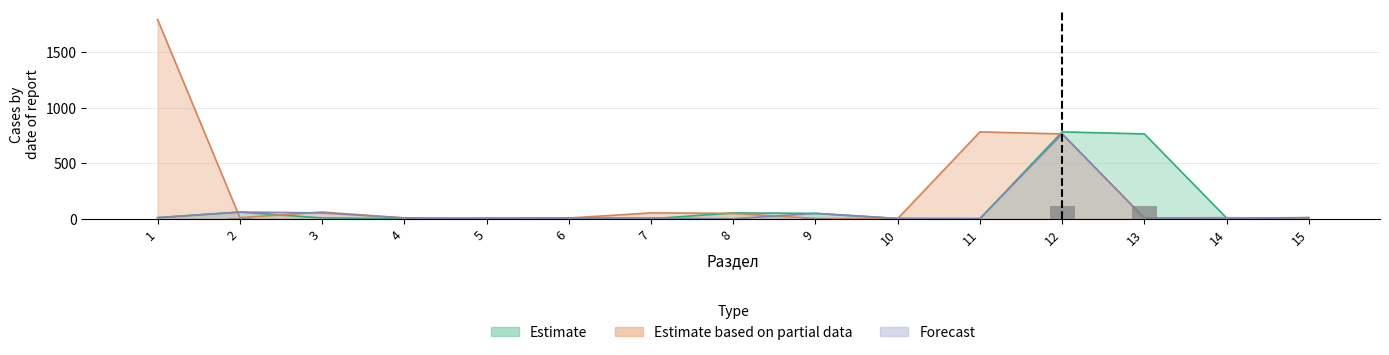

Rank the series at 14 from lowest to highest value.

Forecast, Estimate, Estimate based on partial data